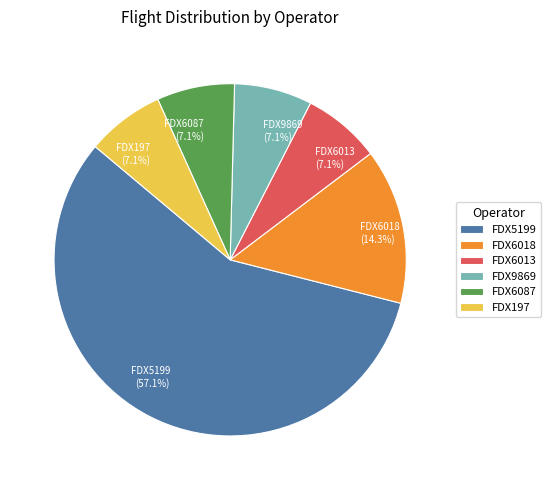

To the nearest percent, what percentage of the pie is FDX5199?

57%